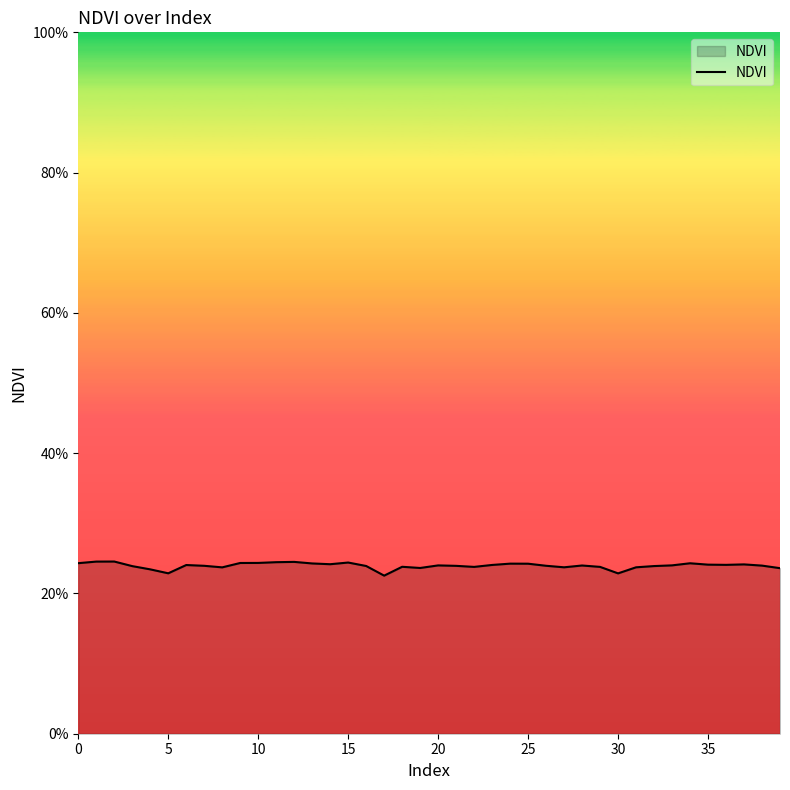

Does the chart display data point markers on the line(s)?

No